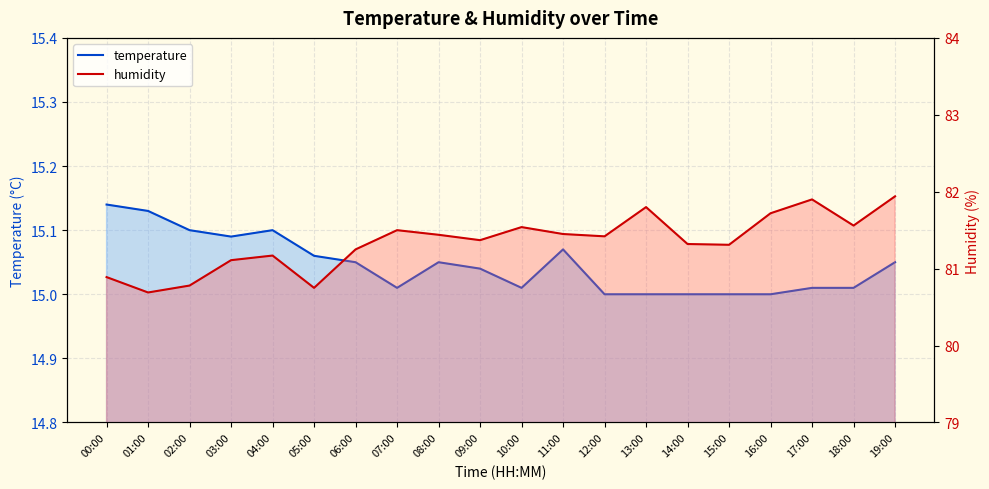

What is the sum of the humidity values at 17:00 and 04:00?

163.1